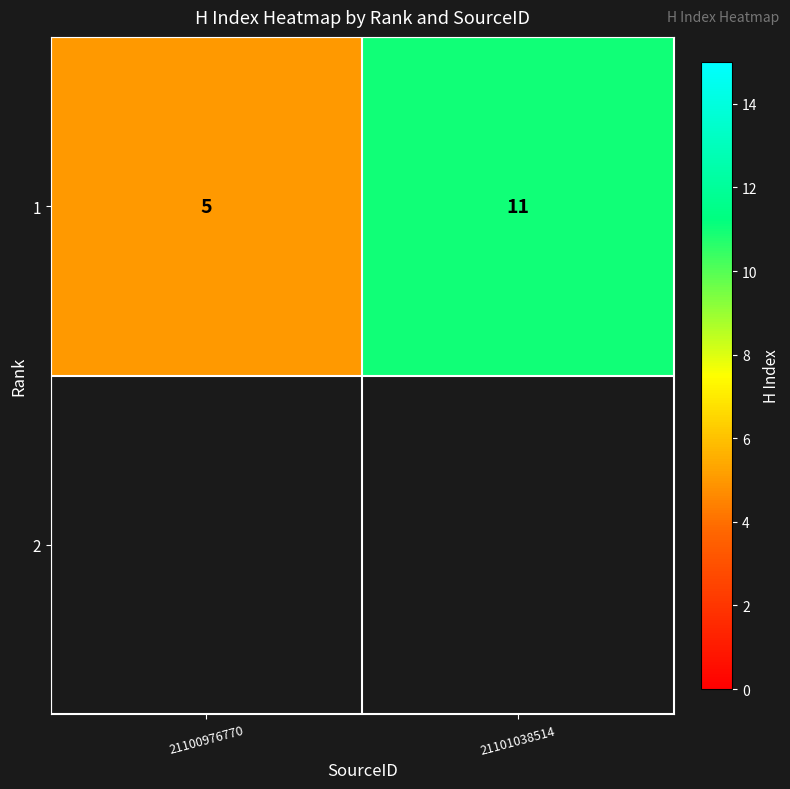

What is the maximum value shown in the chart?

11